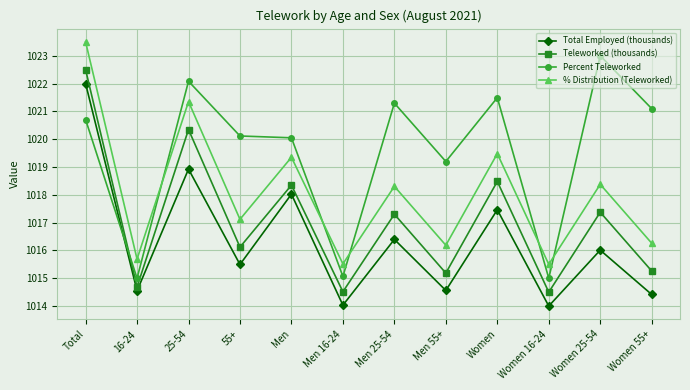

At how many categories does at least one series exceed 1015?

12